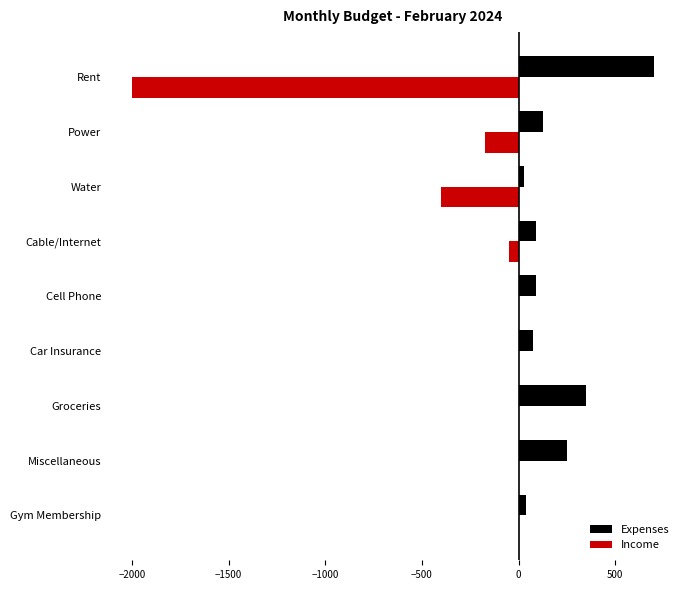

The value of Income at Gym Membership is 0. True or false?

True